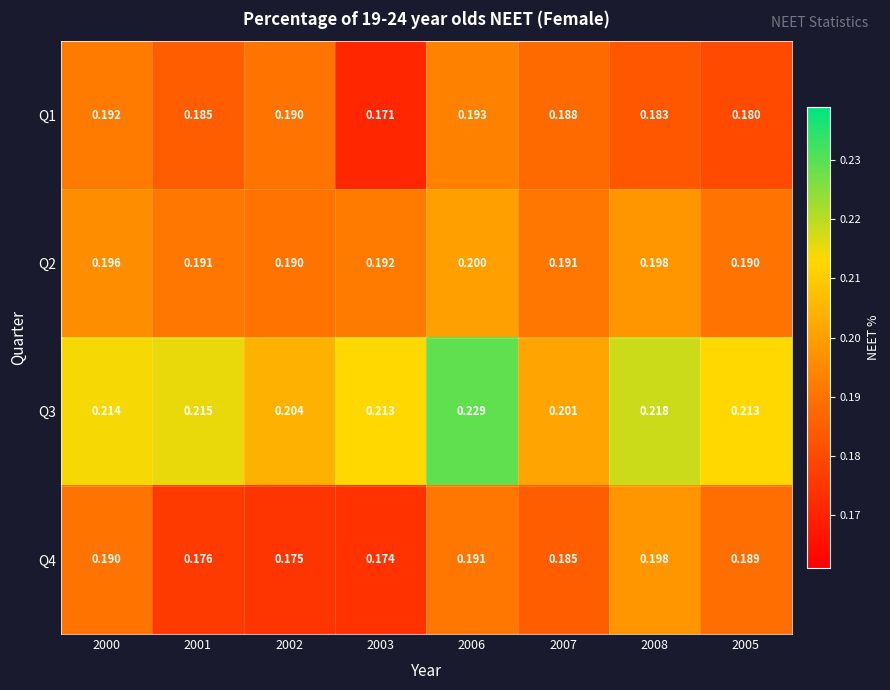

Is the value of Q1 at 2005 greater than the value of Q4 at 2007?

No